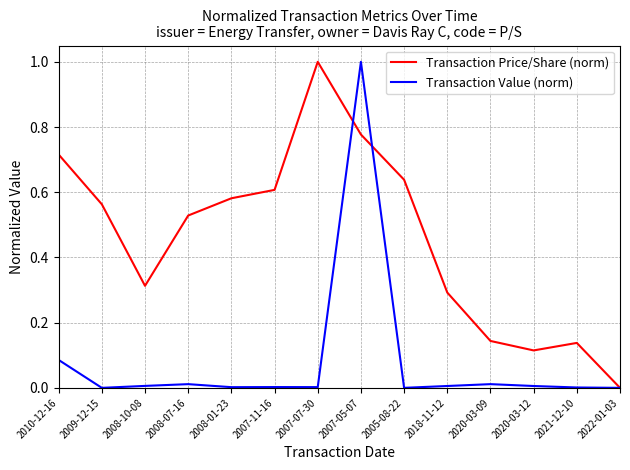

True or false: Transaction Price/Share (norm) and Transaction Value (norm) intersect in this chart.

True